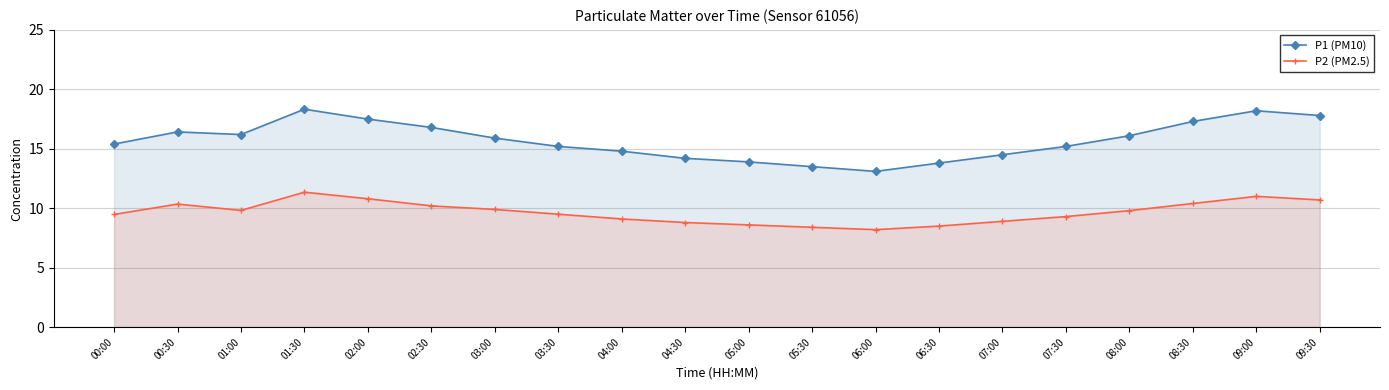

What position from the left is 06:00?

13